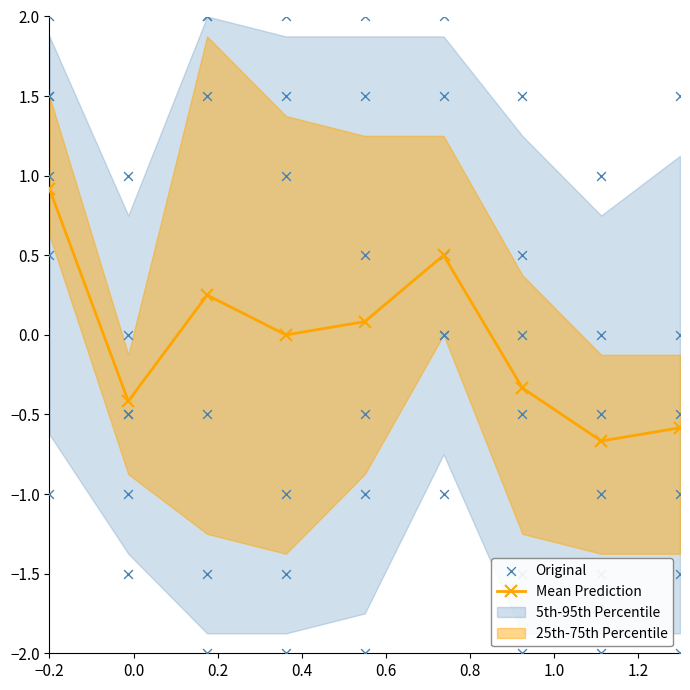

True or false: Mean Prediction has more than 2 interior local peaks.

False